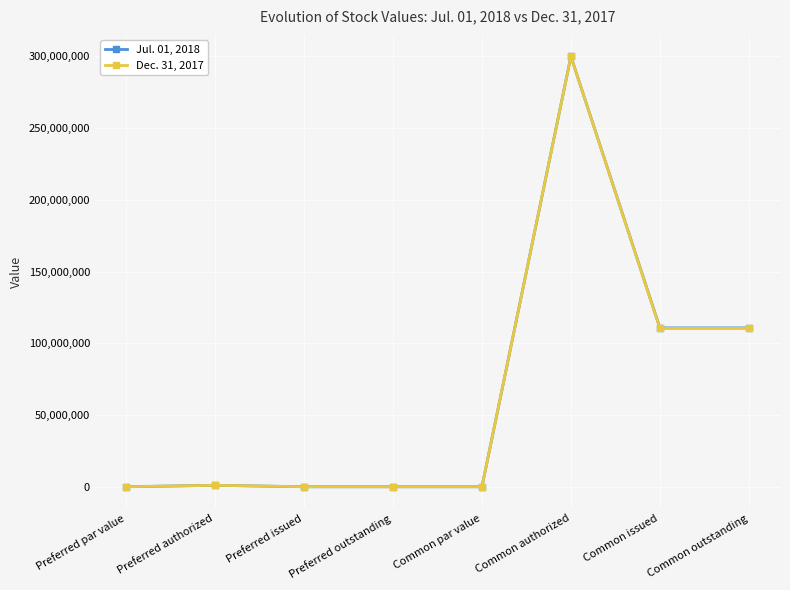

The value of Dec. 31, 2017 at Preferred issued is 0. True or false?

True